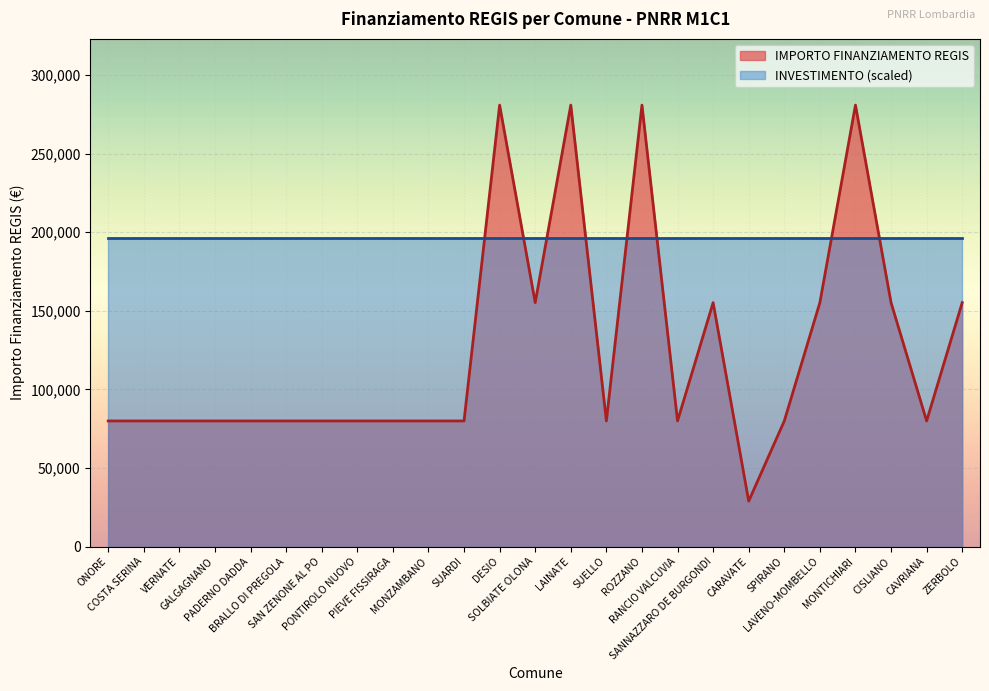

How many data points does each series have?

25